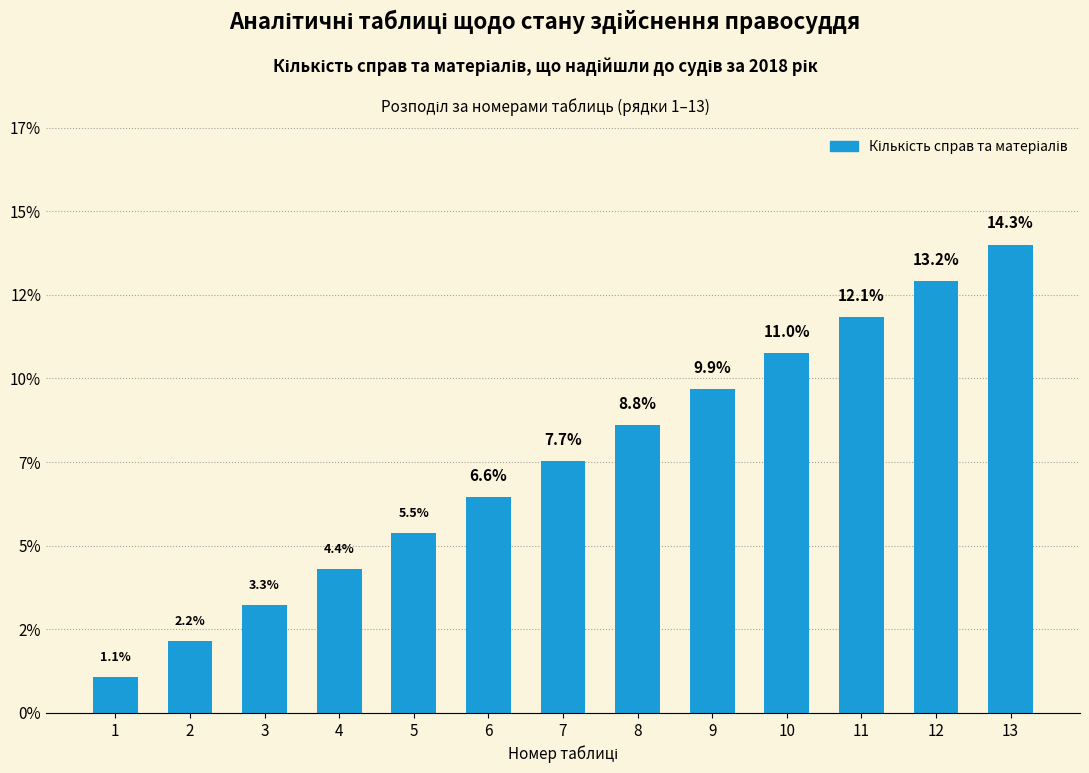

Does the chart contain any negative values?

No